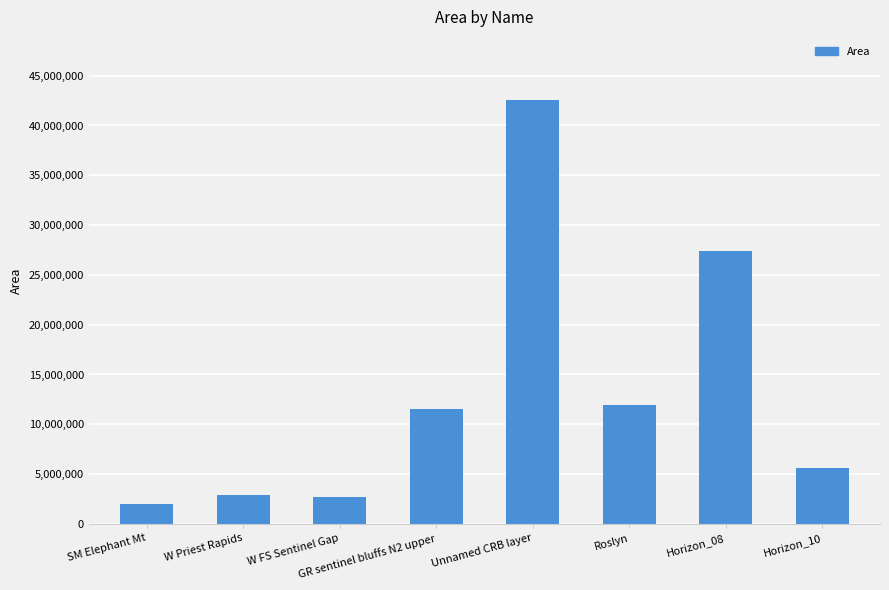

What position from the right is W FS Sentinel Gap?

6